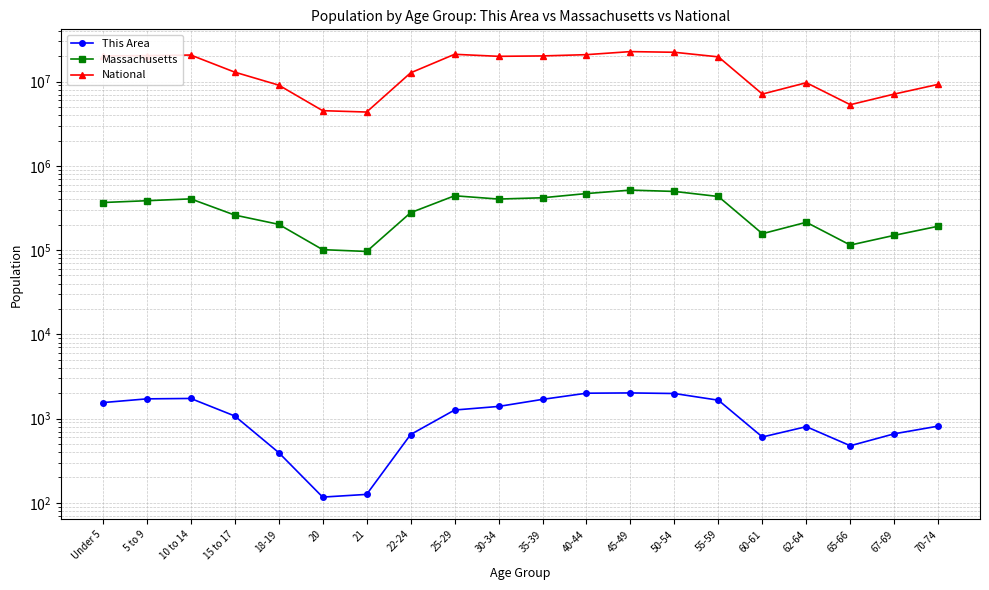

Is this an area chart (filled region under the line)?

No